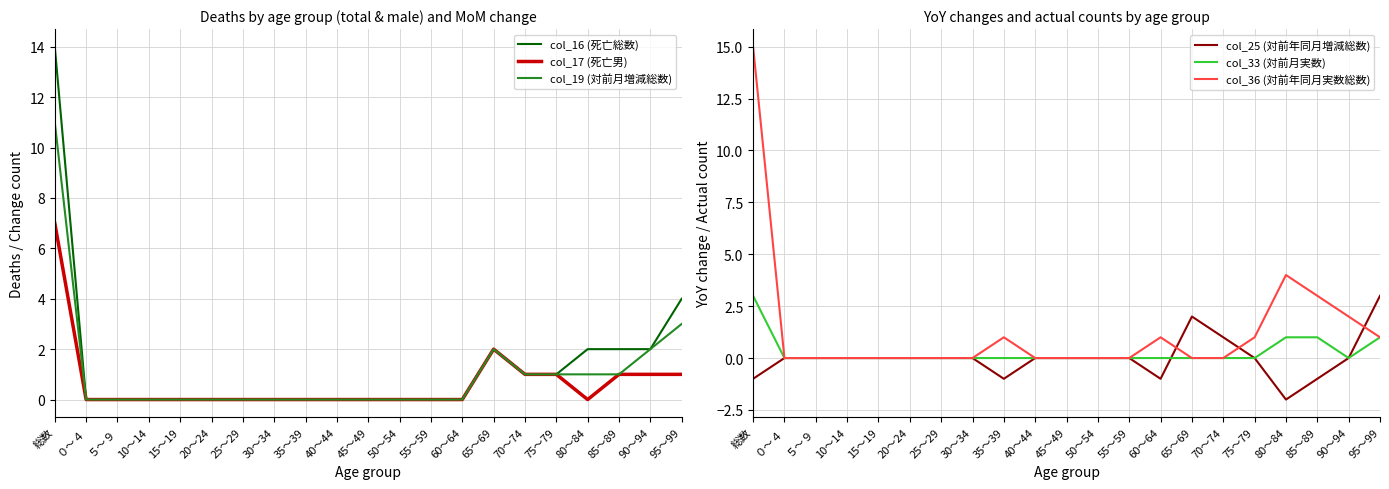

What are all the series names shown in the legend?

col_16 (死亡総数), col_17 (死亡男), col_19 (対前月増減総数), col_25 (対前年同月増減総数), col_33 (対前月実数), col_36 (対前年同月実数総数)